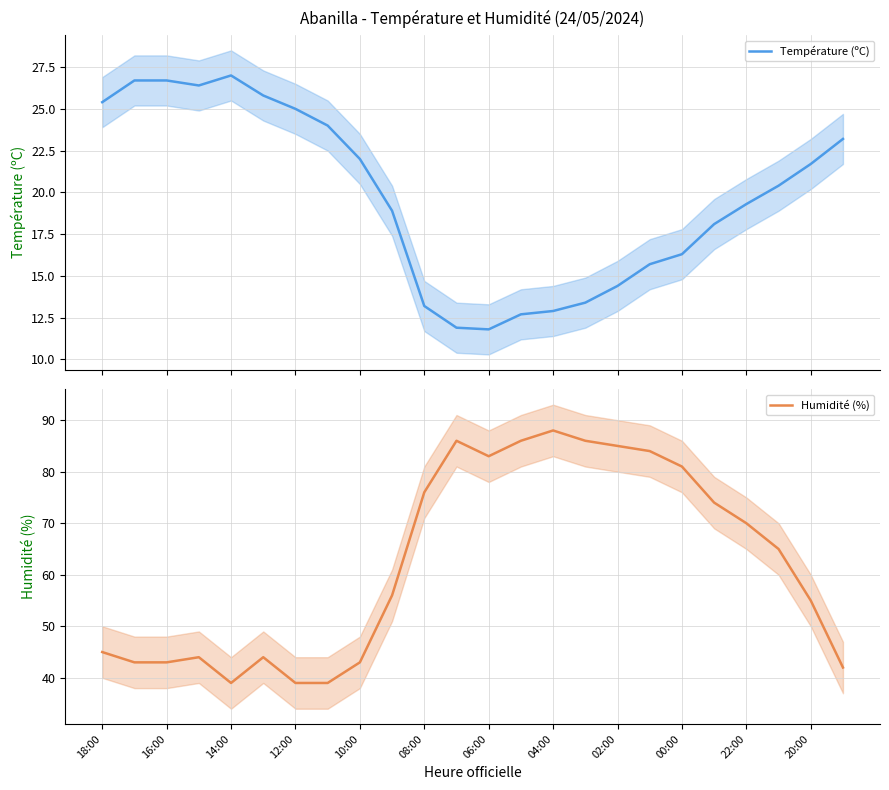

Between 16:00 and 00:00, which series saw the biggest shift?

Humidité (%)